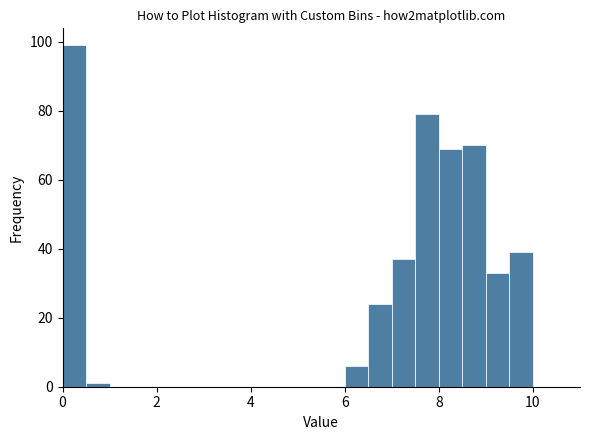

Around what value on the x-axis is the tallest bar? Give the approximate position of its centre, as read against the axis.

0.2